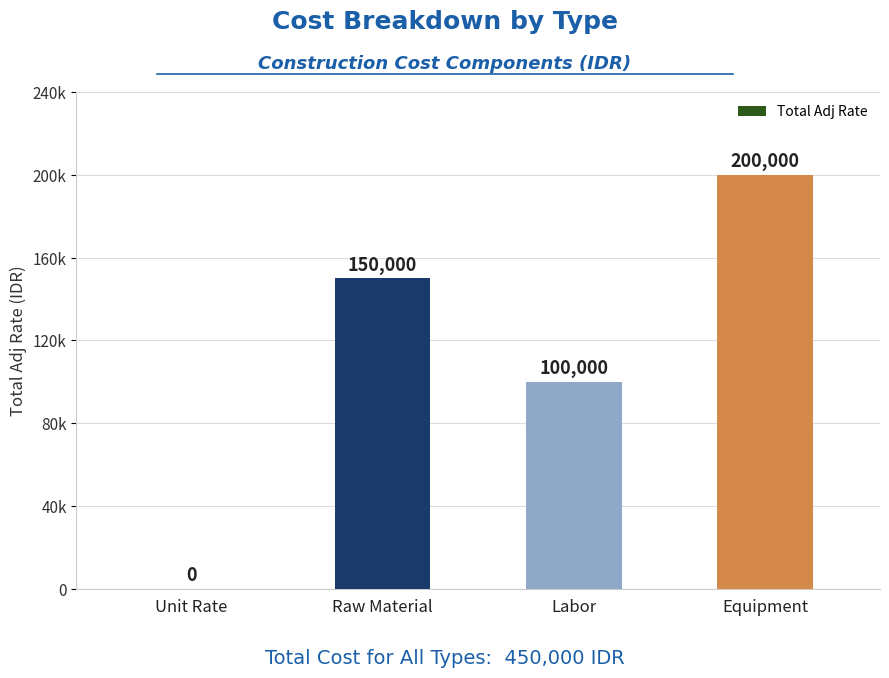

What is the maximum value shown in the chart?

200000